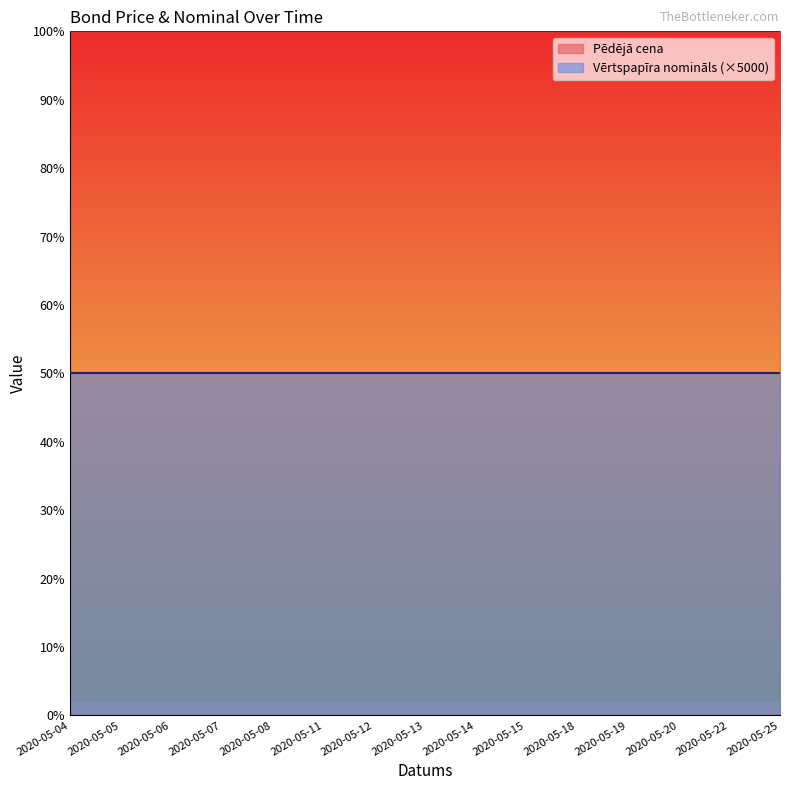

Which series changed the most between 2020-05-08 and 2020-05-11?

Pēdējā cena